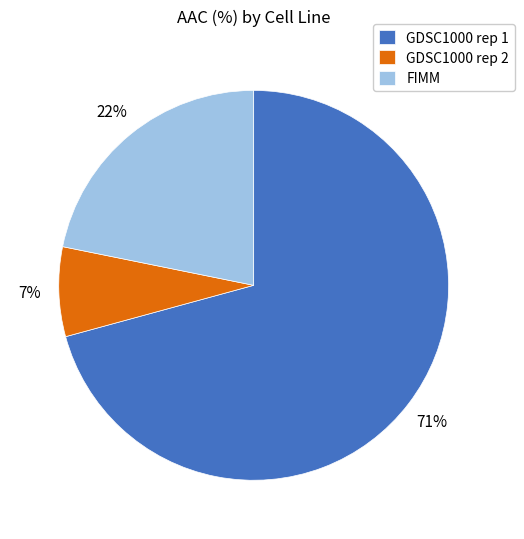

Approximately how many times larger is the value at GDSC1000 rep 2 compared to FIMM?

0.3